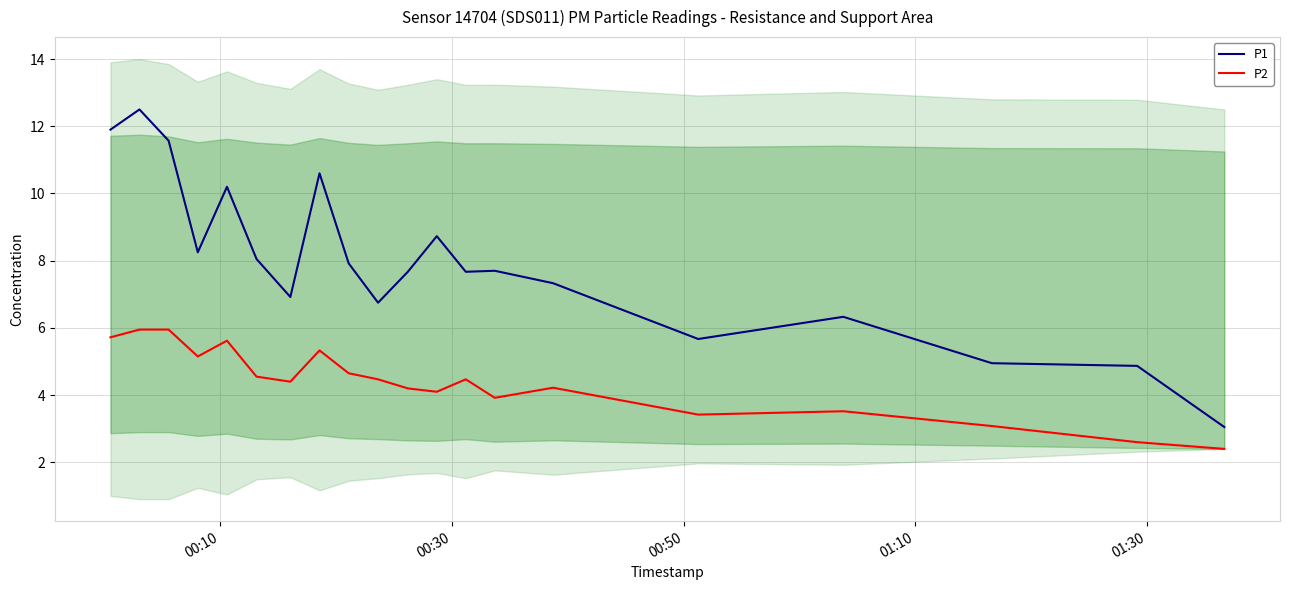

Reading left to right, list all the values displayed in this chart.

P1: 11.9	12.5	11.6	8.2	10.2	8.1	6.9	10.6	7.9	6.8	7.7	8.7	7.7	7.7	7.3	5.7	6.3	5.0	4.9	3.0
P2: 5.7	6.0	6.0	5.2	5.6	4.5	4.4	5.3	4.7	4.5	4.2	4.1	4.5	3.9	4.2	3.4	3.5	3.1	2.6	2.4